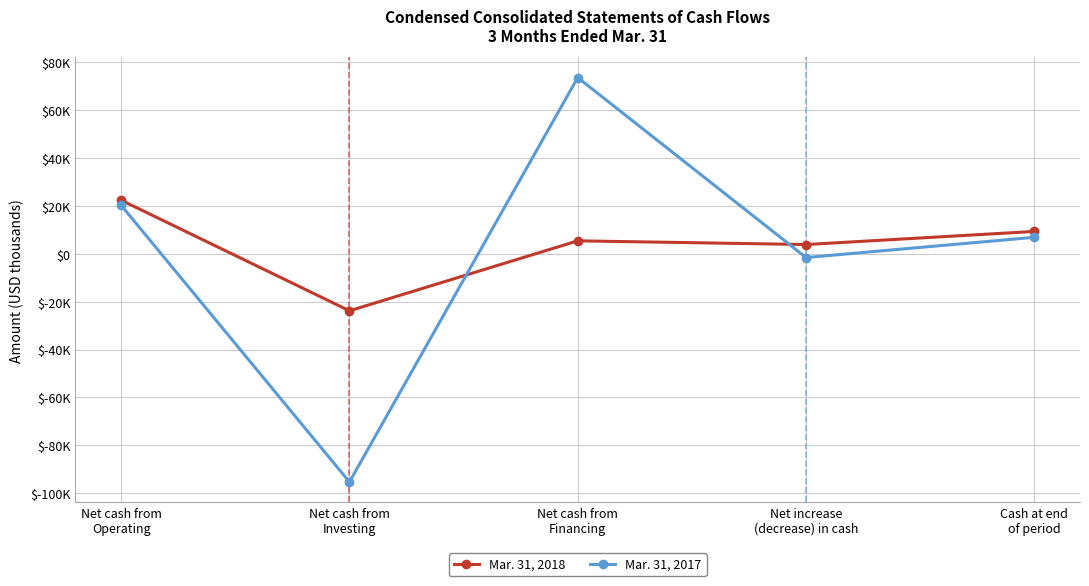

Which category has the highest value across all series?

Net cash from
Financing